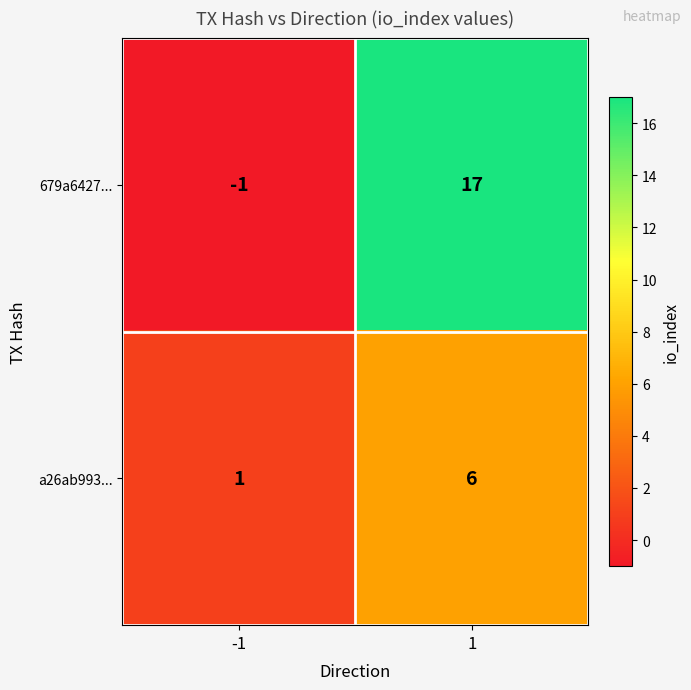

What is the greatest value displayed?

17